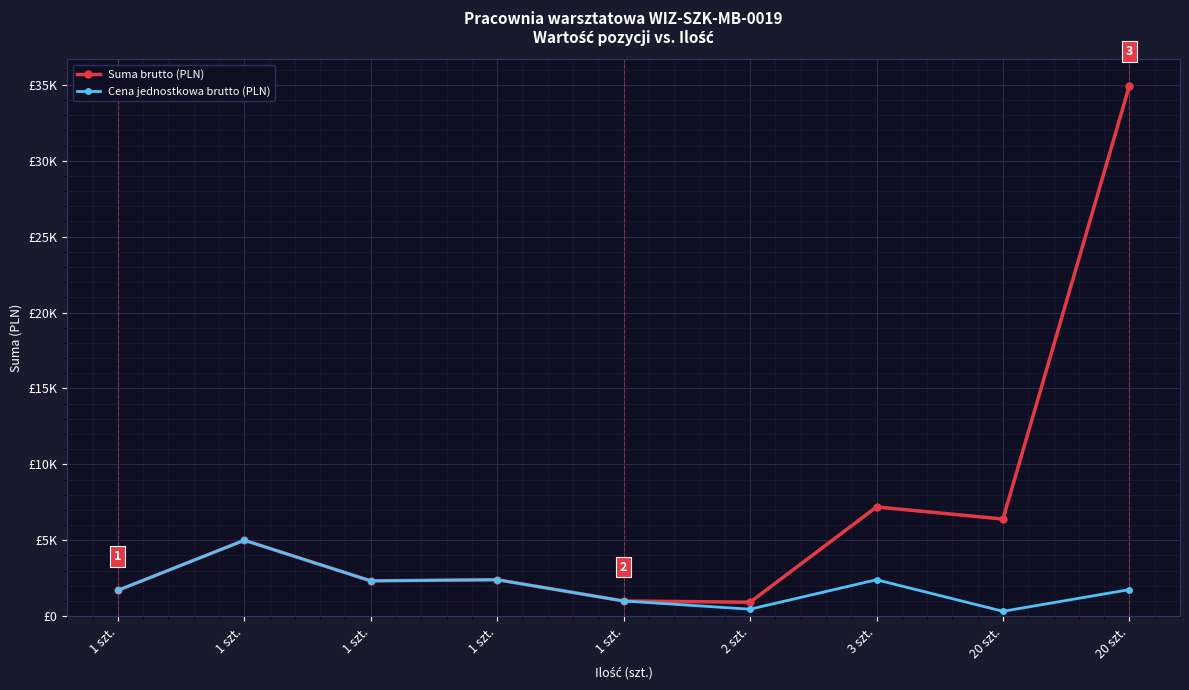

Which series has the largest total across all categories?

Suma brutto (PLN)